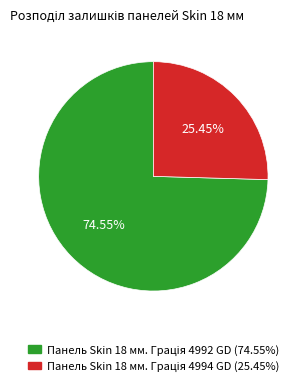

Does any single category account for the majority?

Yes